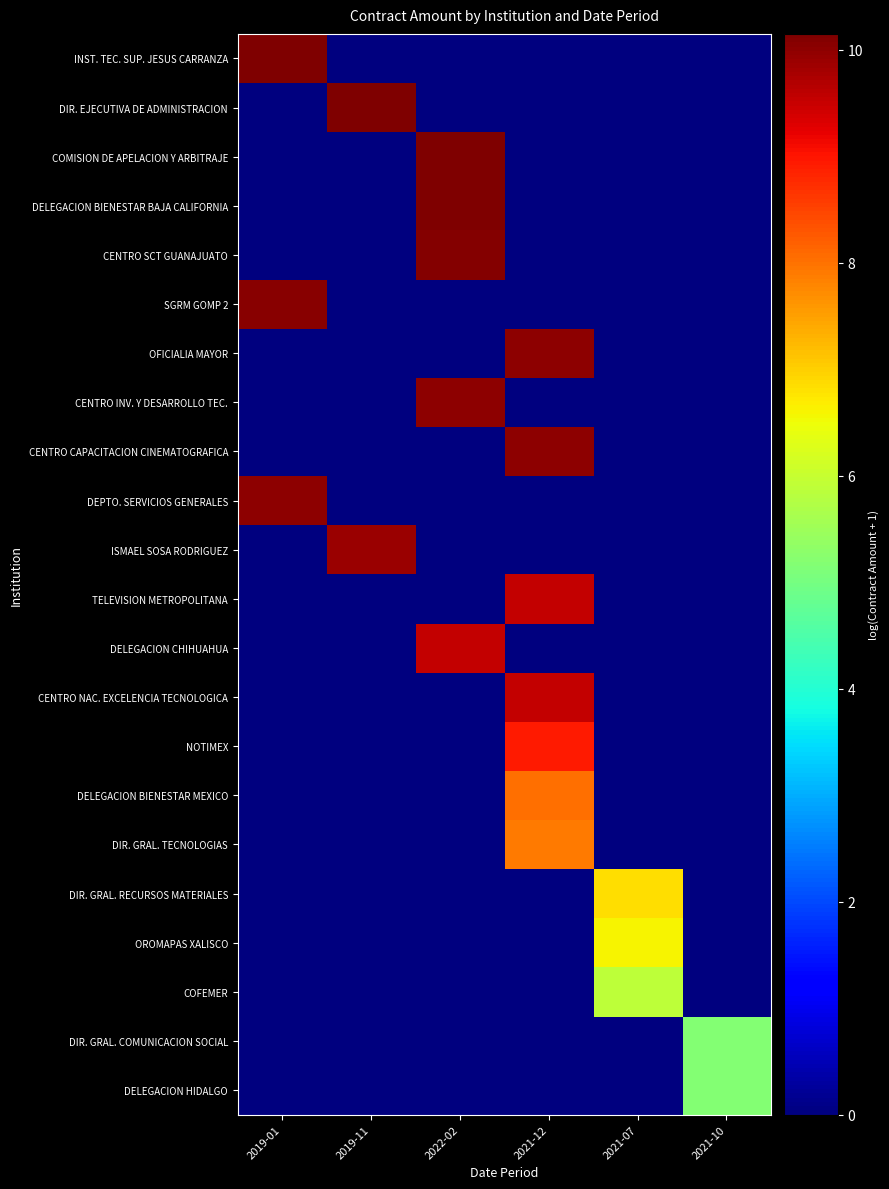

Rank the series by their maximum value, from highest to lowest.

INST. TEC. SUP. JESUS CARRANZA, DIR. EJECUTIVA DE ADMINISTRACION, COMISION DE APELACION Y ARBITRAJE, DELEGACION BIENESTAR BAJA CALIFORNIA, CENTRO SCT GUANAJUATO, SGRM GOMP 2, OFICIALIA MAYOR, CENTRO INV. Y DESARROLLO TEC., CENTRO CAPACITACION CINEMATOGRAFICA, DEPTO. SERVICIOS GENERALES, ISMAEL SOSA RODRIGUEZ, TELEVISION METROPOLITANA, DELEGACION CHIHUAHUA, CENTRO NAC. EXCELENCIA TECNOLOGICA, NOTIMEX, DELEGACION BIENESTAR MEXICO, DIR. GRAL. TECNOLOGIAS, DIR. GRAL. RECURSOS MATERIALES, OROMAPAS XALISCO, COFEMER, DIR. GRAL. COMUNICACION SOCIAL, DELEGACION HIDALGO